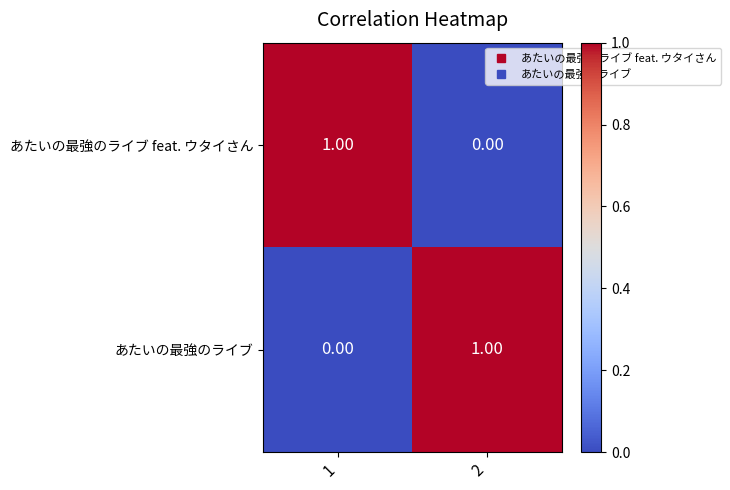

Rank the series at 2 from lowest to highest value.

あたいの最強のライブ feat. ウタイさん, あたいの最強のライブ